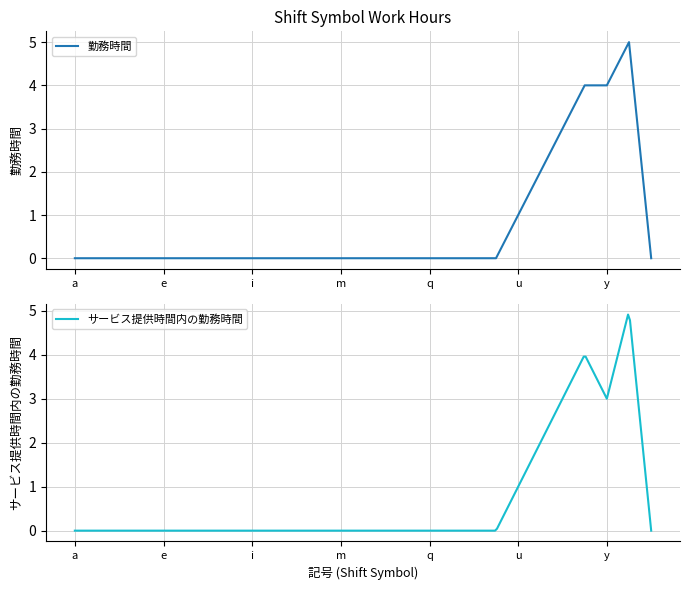

List the labels in order of value, smallest first.

a, b, c, d, e, f, g, h, i, j, k, l, m, n, o, p, q, r, s, t, 休, u, v, w, x, y, z